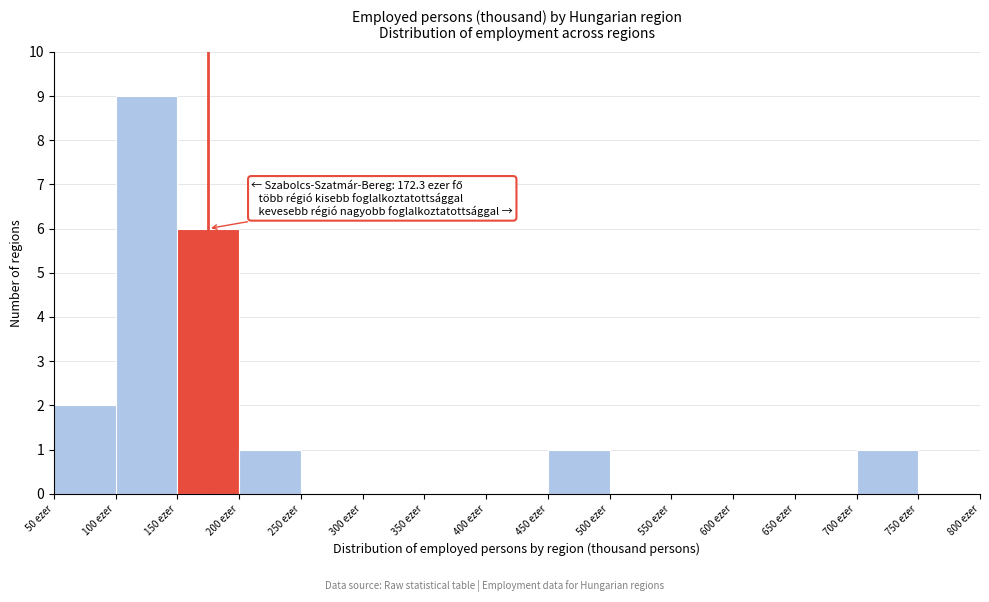

Over which range of the x-axis is the bar tallest?

100 to 150